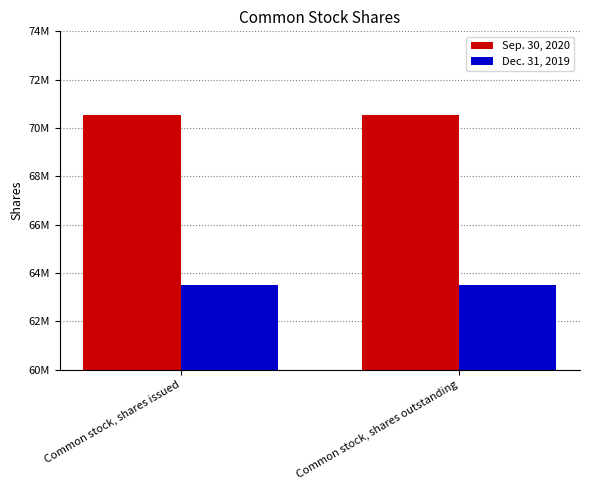

List the labels in order of Sep. 30, 2020 value, largest first.

Common stock, shares issued, Common stock, shares outstanding